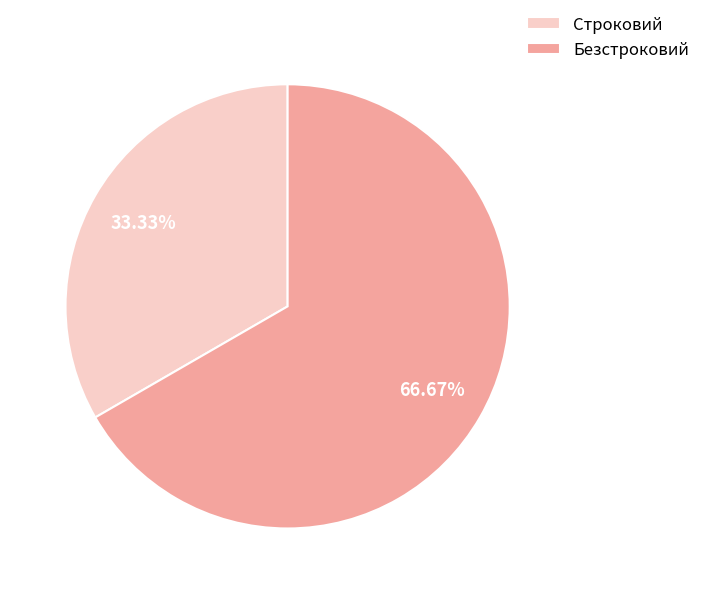

Which category has the smallest portion of the pie?

Строковий